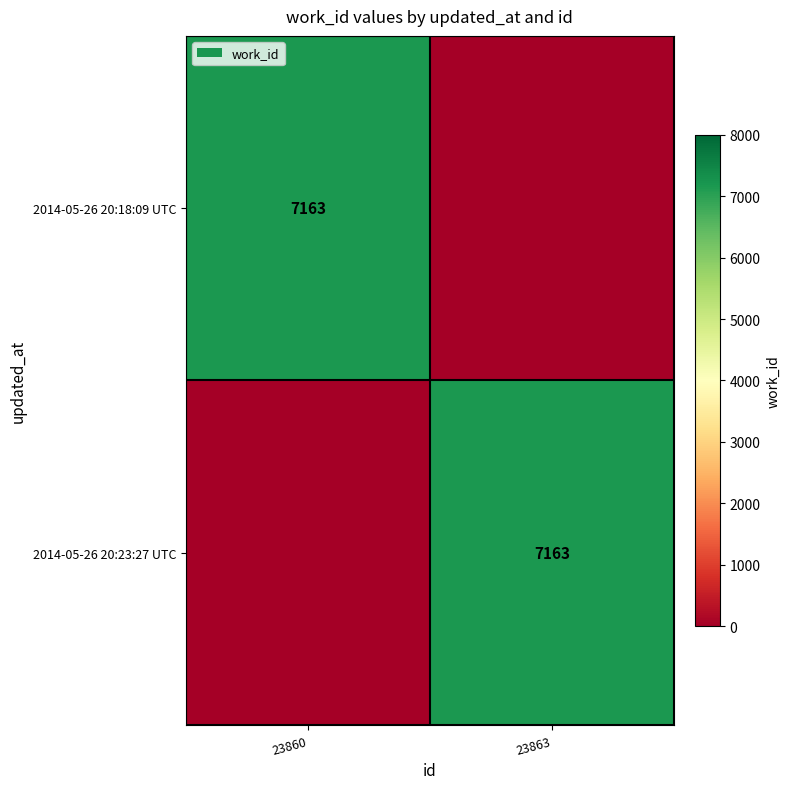

True or false: 2014-05-26 20:23:27 UTC has a value of 11084 at 23863.

False